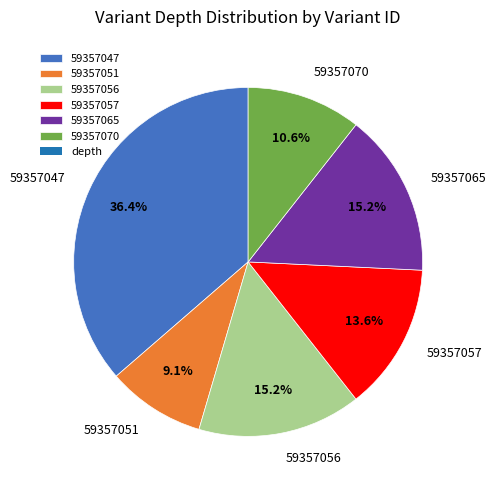

To the nearest percent, what is the combined percentage of 59357070 and 59357056?

26%